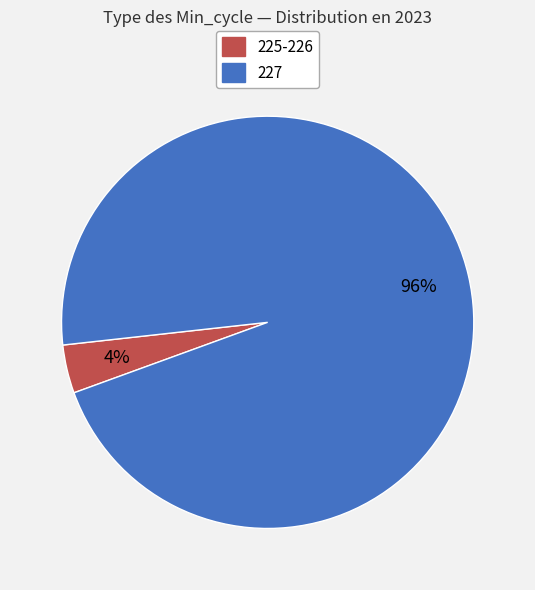

To the nearest percent, what is the difference between the largest and smallest slice percentages?

92%